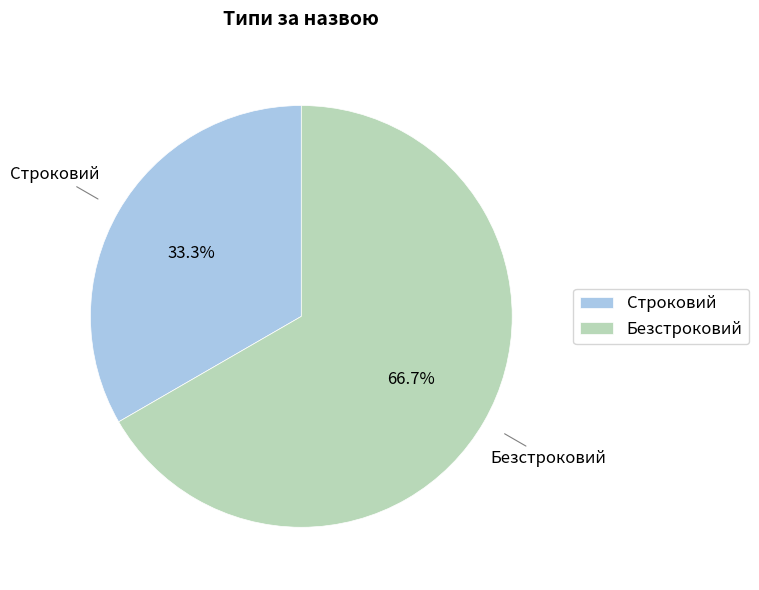

Which slice is the largest?

Безстроковий